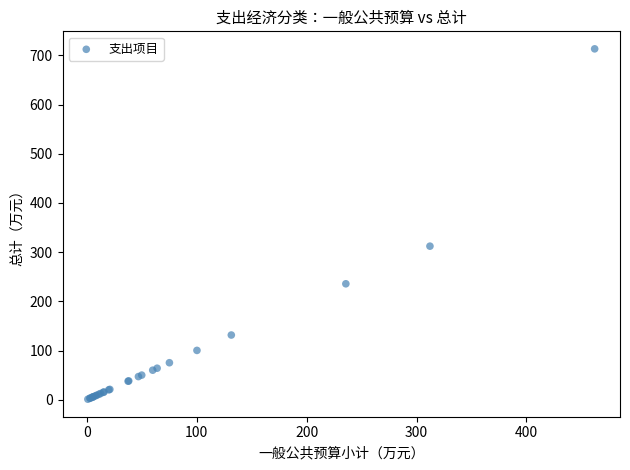

What Y value in the scatter plot is closest to 357?

312.2